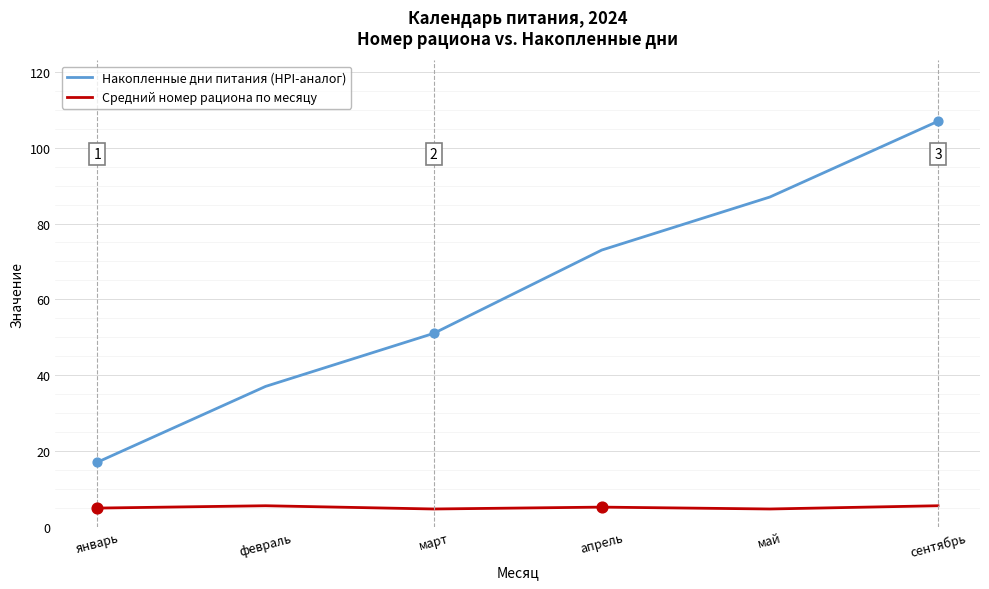

Which series has the widest spread of values?

Накопленные дни питания (HPI-аналог)